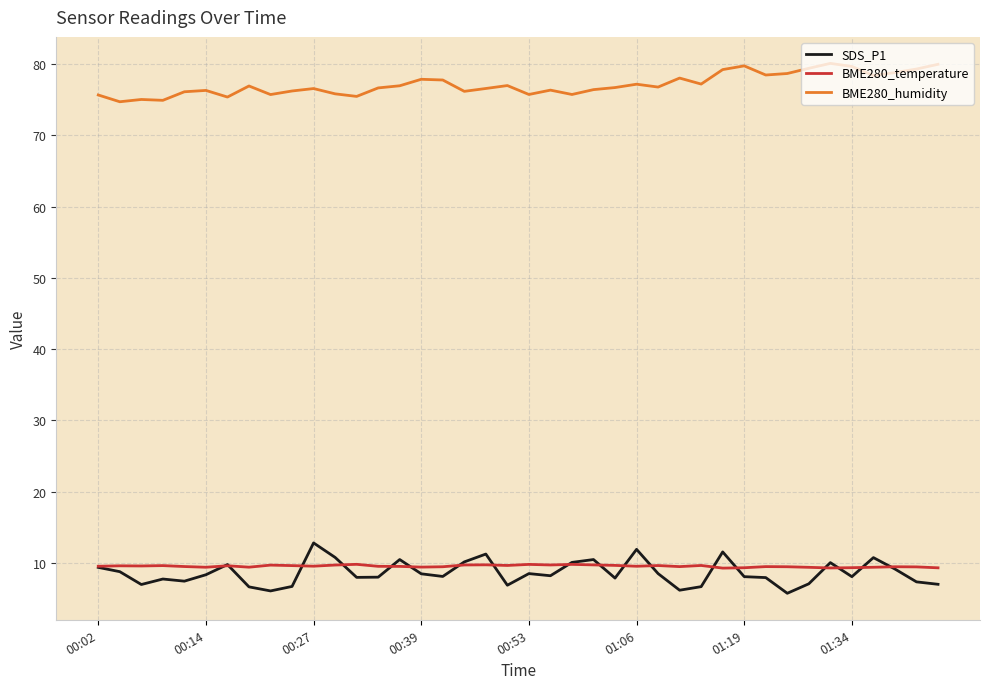

True or false: BME280_temperature and BME280_humidity cross at least once.

False